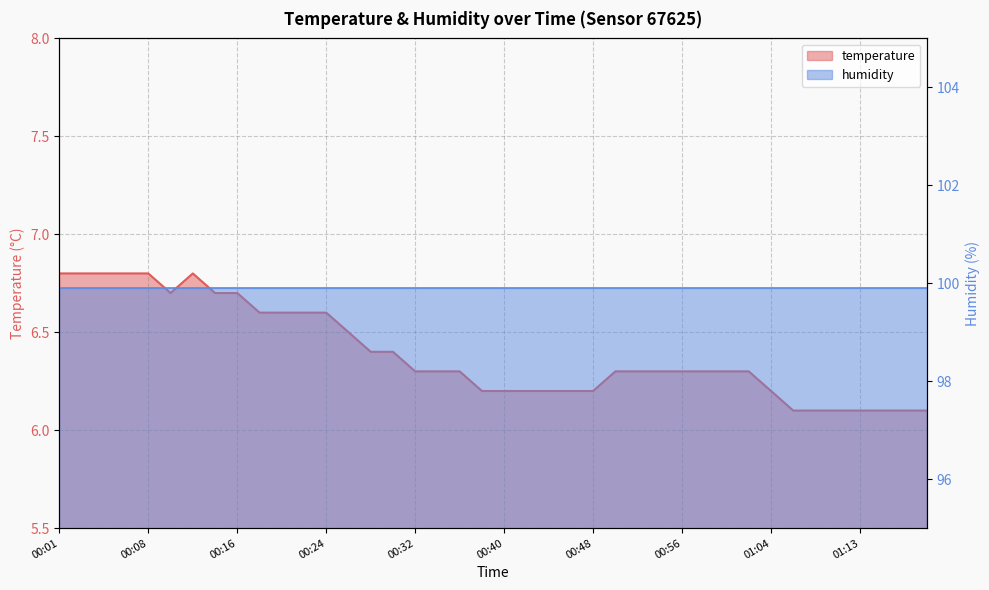

Rank the categories by value from lowest to highest.

01:07, 01:09, 01:11, 01:13, 01:15, 01:16, 01:18, 00:38, 00:40, 00:42, 00:44, 00:46, 00:48, 01:04, 00:32, 00:34, 00:36, 00:50, 00:52, 00:54, 00:56, 00:58, 01:00, 01:02, 00:28, 00:30, 00:26, 00:18, 00:20, 00:22, 00:24, 00:10, 00:14, 00:16, 00:01, 00:03, 00:04, 00:06, 00:08, 00:12